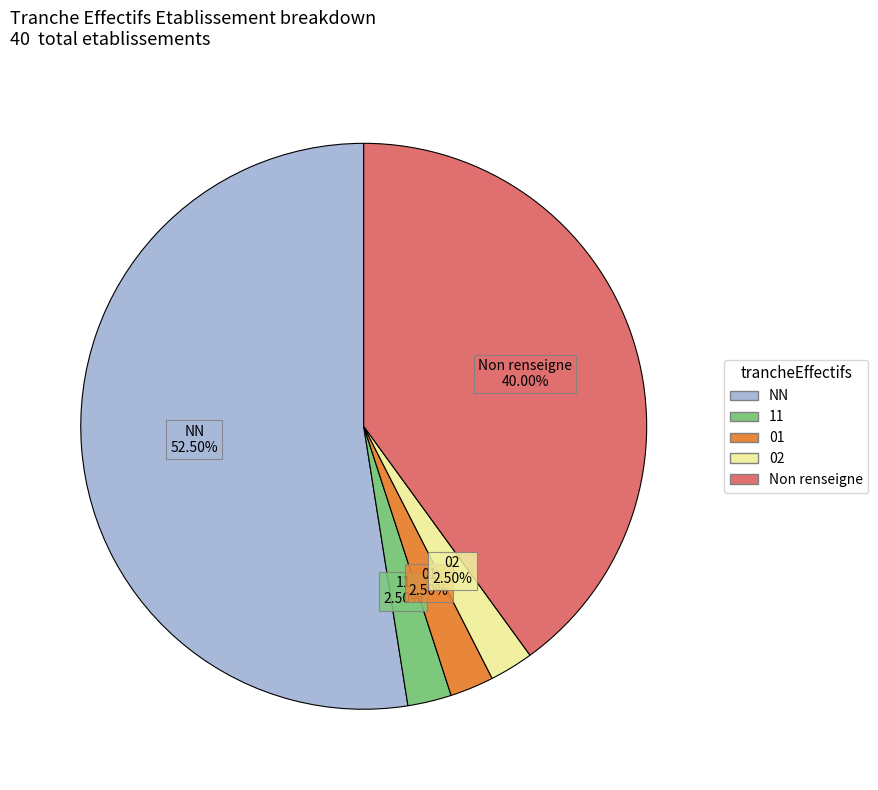

Is there any slice that represents more than half of the pie?

Yes